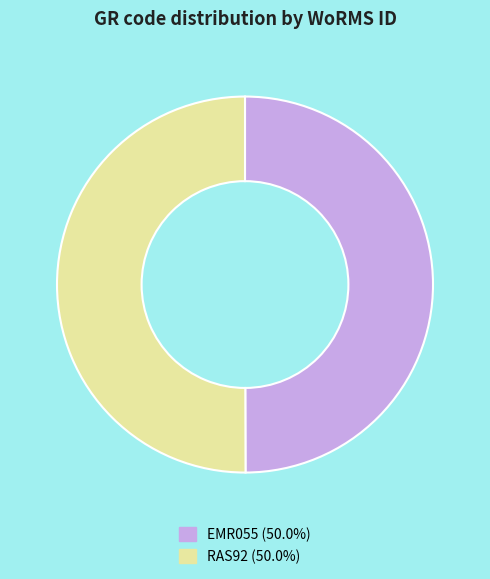

Count the number of slices in the pie.

2